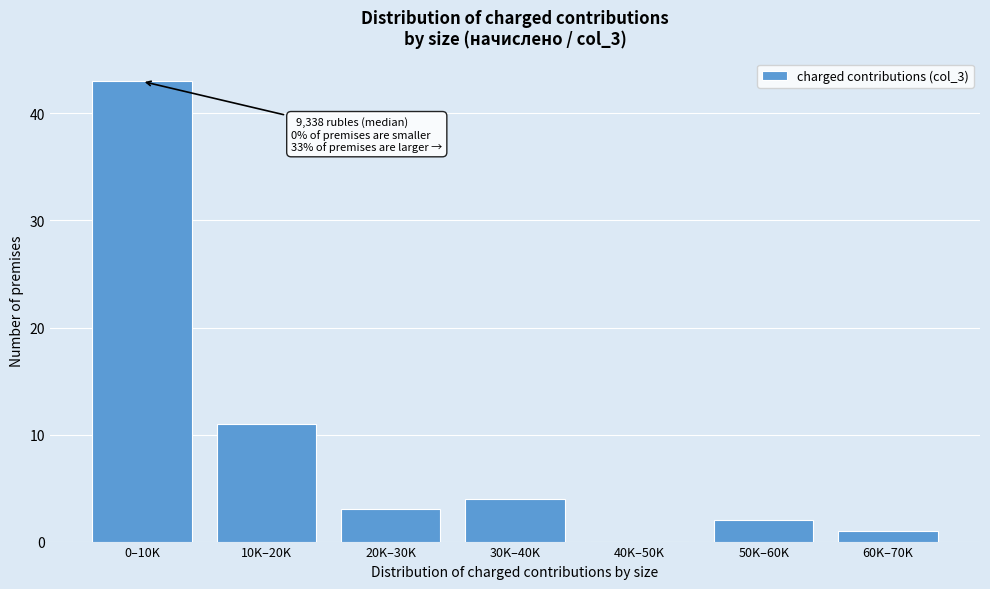

Reading left to right, extract all data points from this chart.

0–10K=43	10K–20K=11	20K–30K=3	30K–40K=4	40K–50K=0	50K–60K=2	60K–70K=1